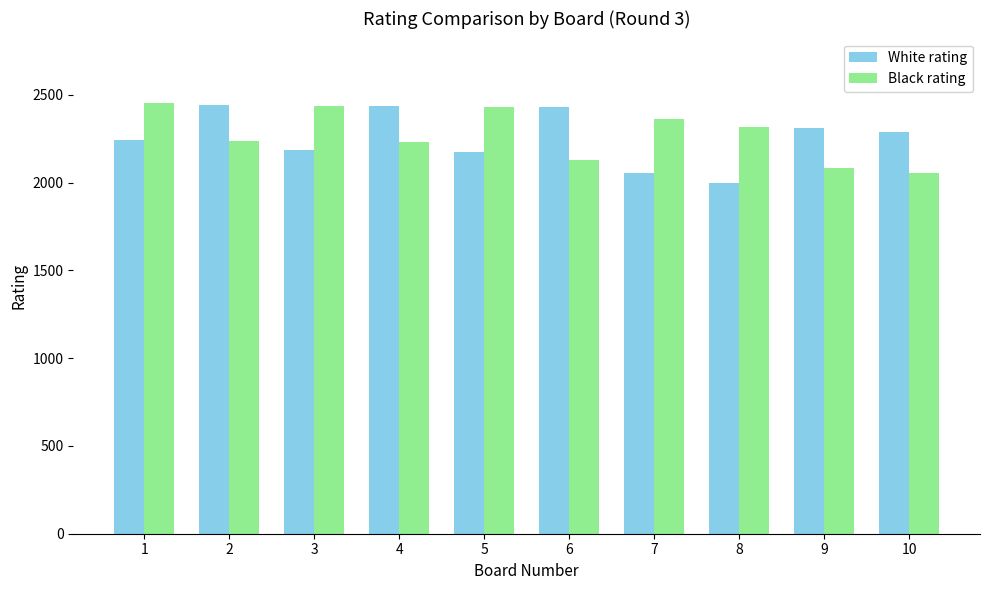

What is the value of the White rating bar at the 3rd from the left?

2186